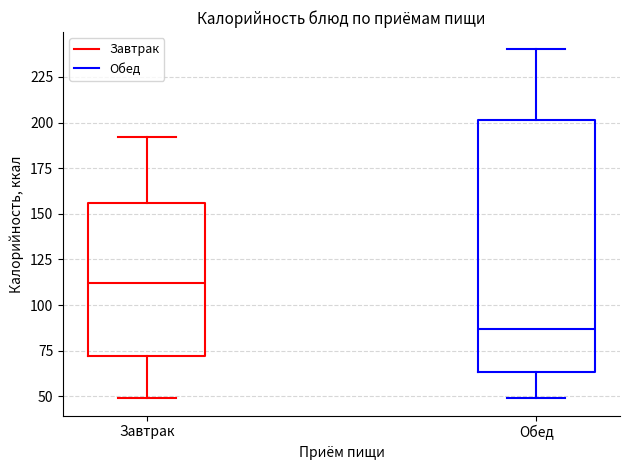

Comparing the boxes themselves (not the whiskers), which one is the tallest?

Обед